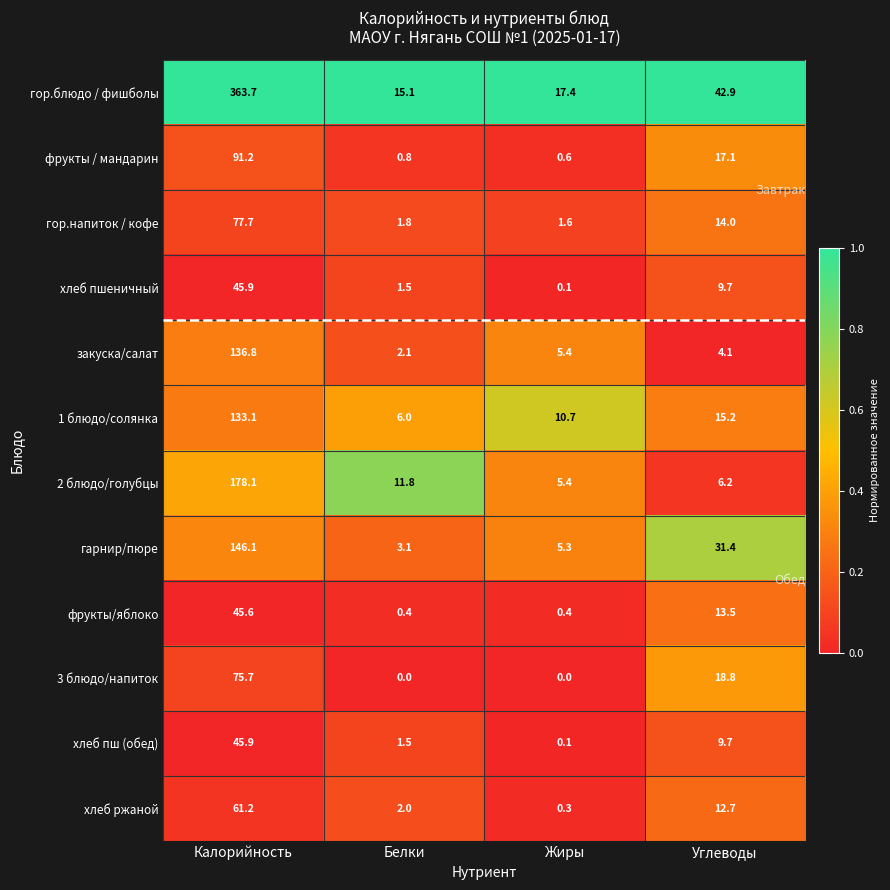

What is the difference between the хлеб ржаной values at Белки and Калорийность?

59.2